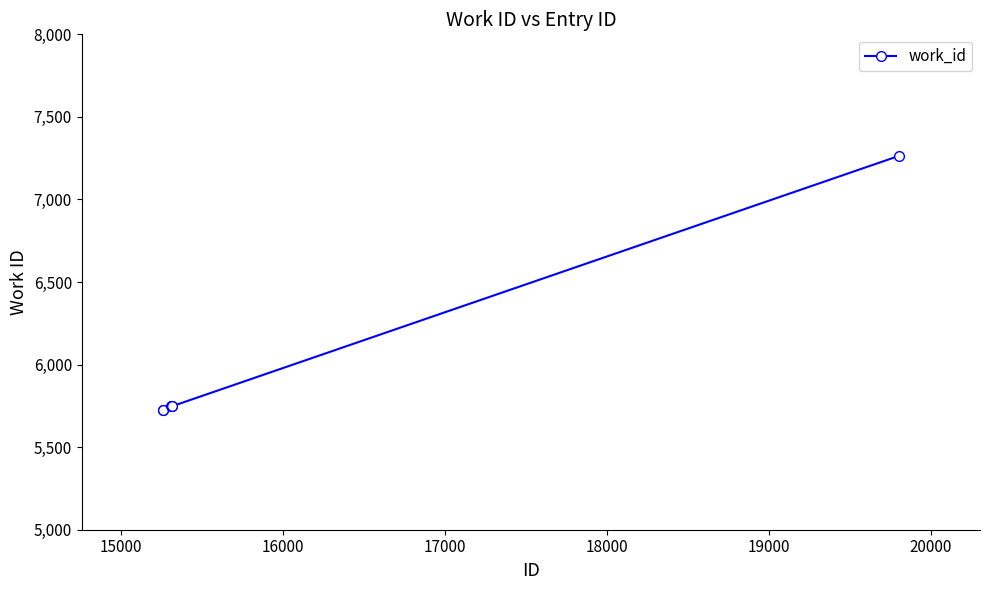

What is the average value?

5993